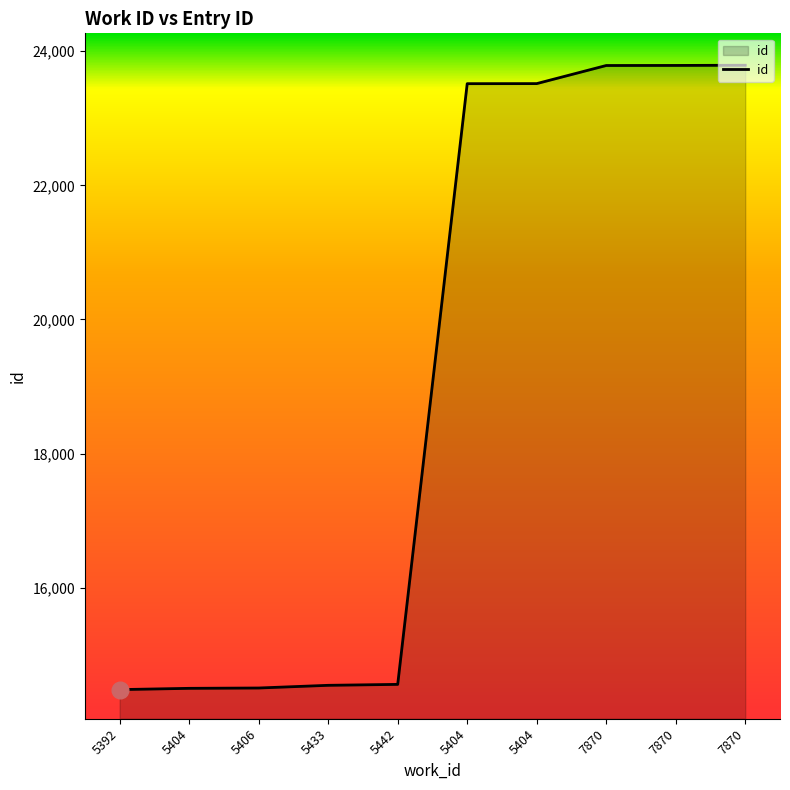

How many lines are shown in the chart?

1